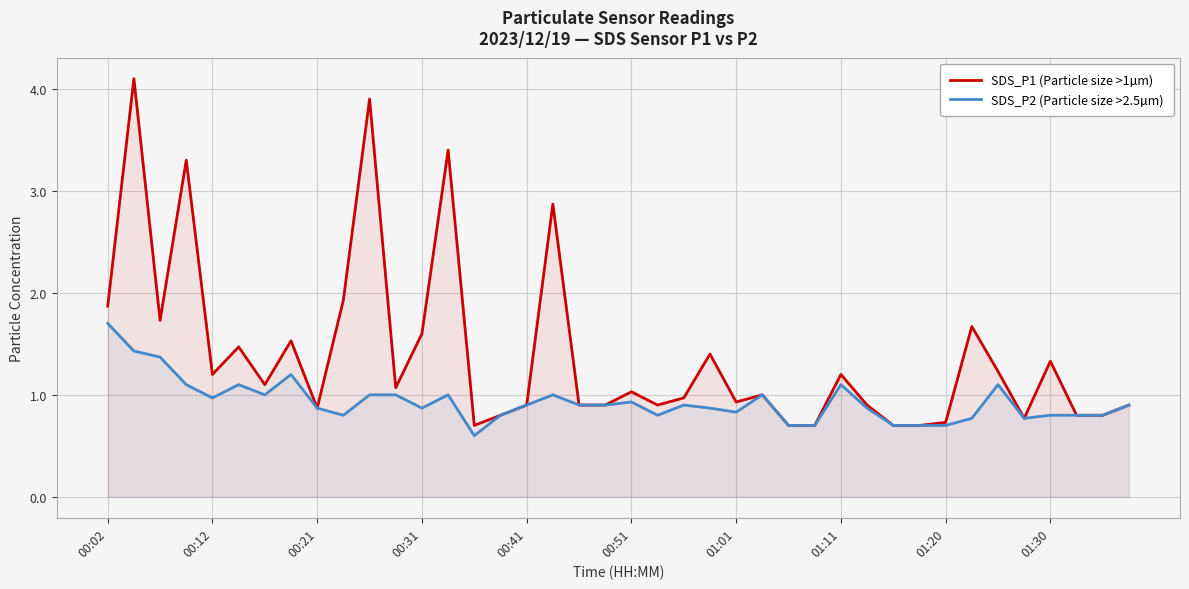

Is it true that SDS_P2 (Particle size >2.5µm) equals 0.9 at 29?

True